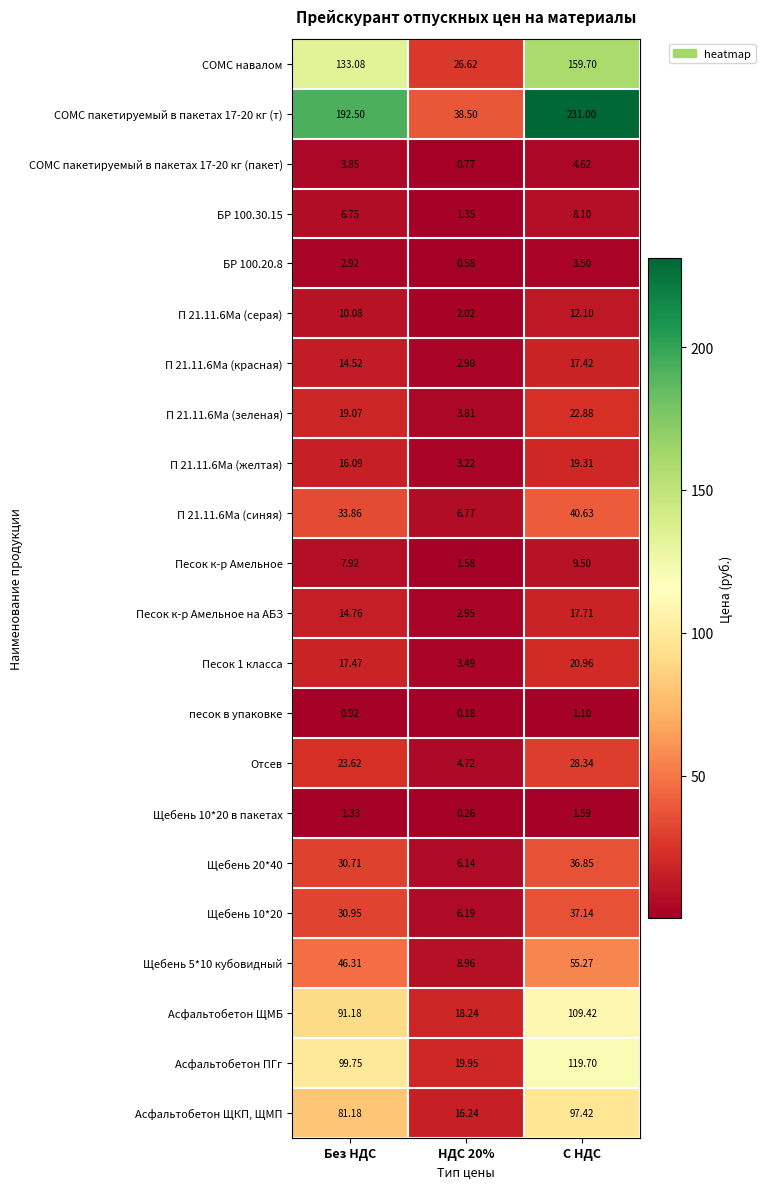

At which label does Песок 1 класса first exceed 17?

Без НДС